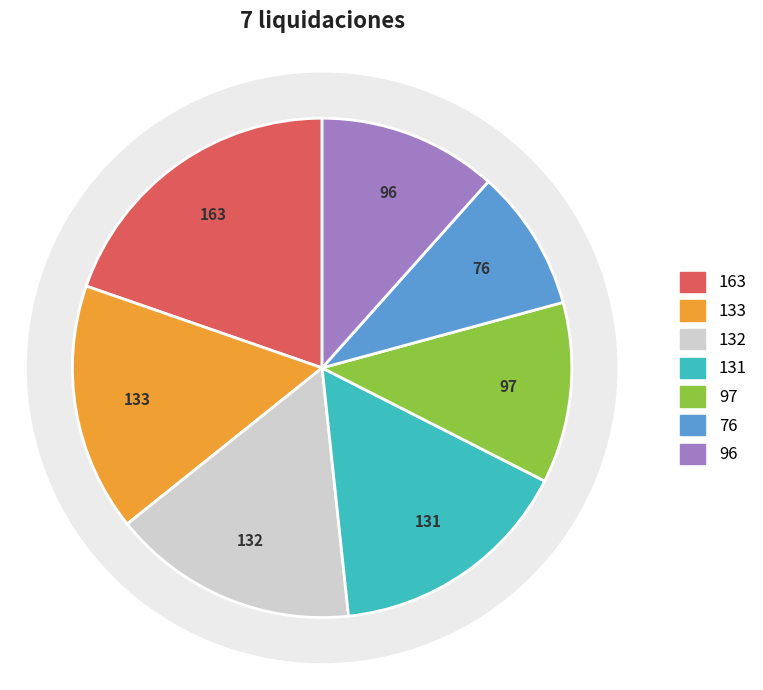

What percentage is NOT represented by 131?

84.2%